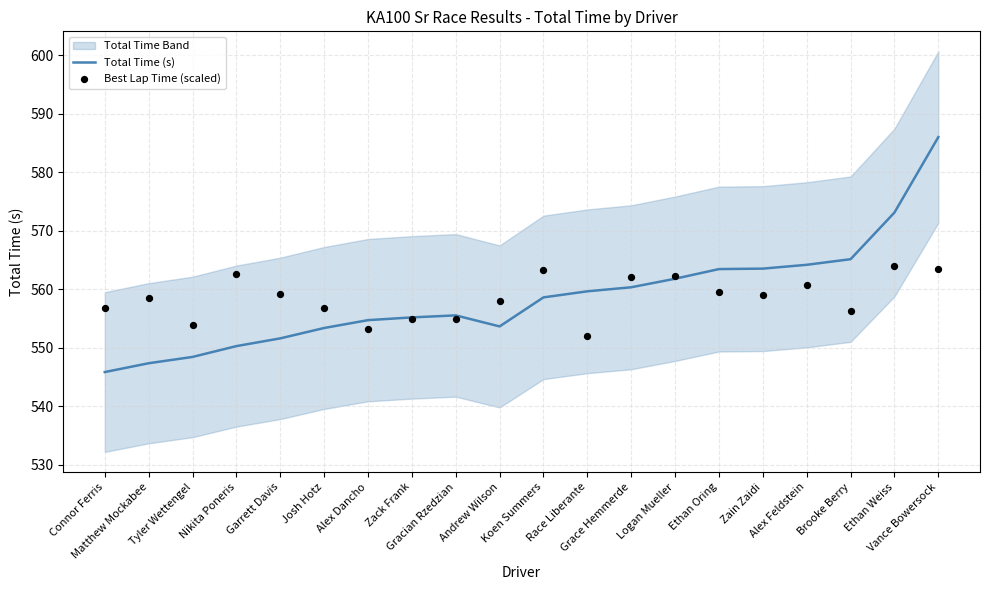

Is the value of Best Lap Time (scaled) at Connor Ferris greater than the value of Total Time (s) at Connor Ferris?

Yes